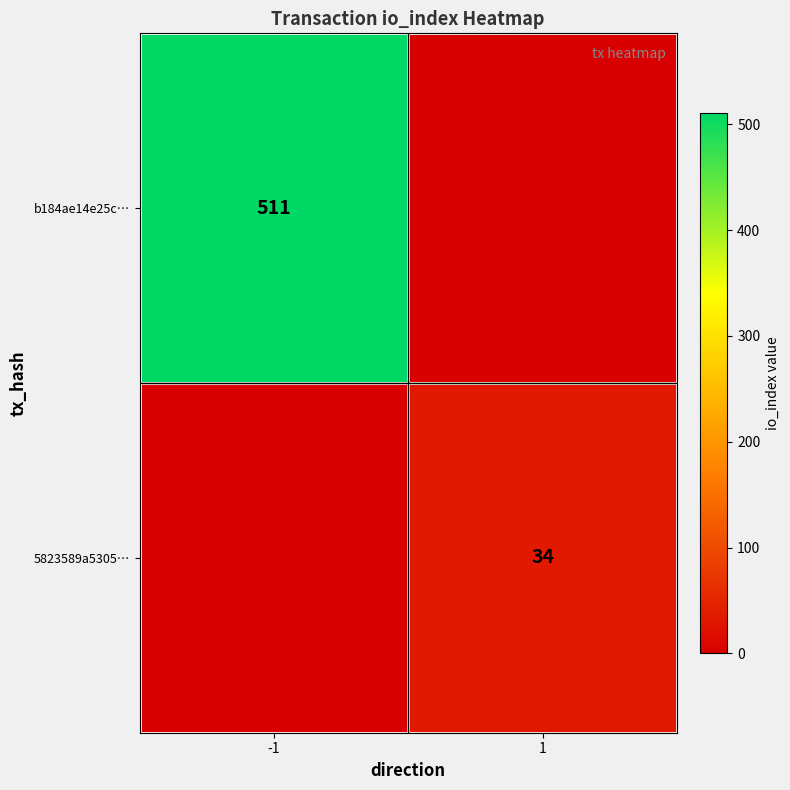

Is the value of b184ae14e25c… at -1 greater than the value of 5823589a5305… at 1?

Yes